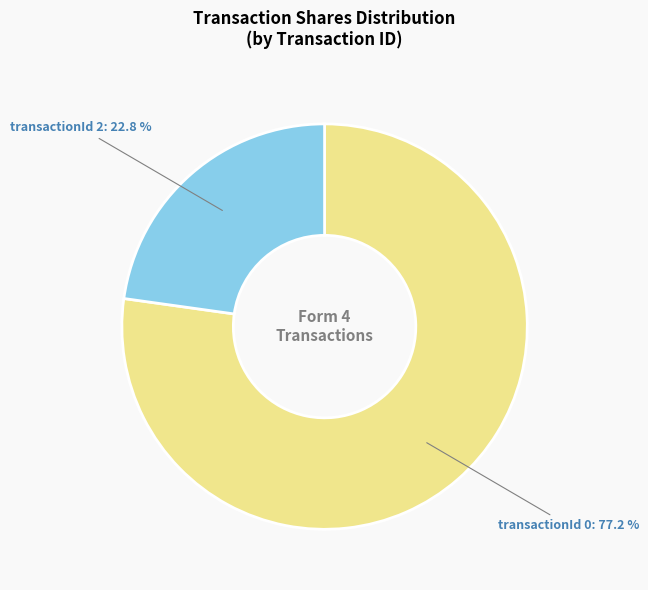

Which slice is the smallest?

transactionId 2